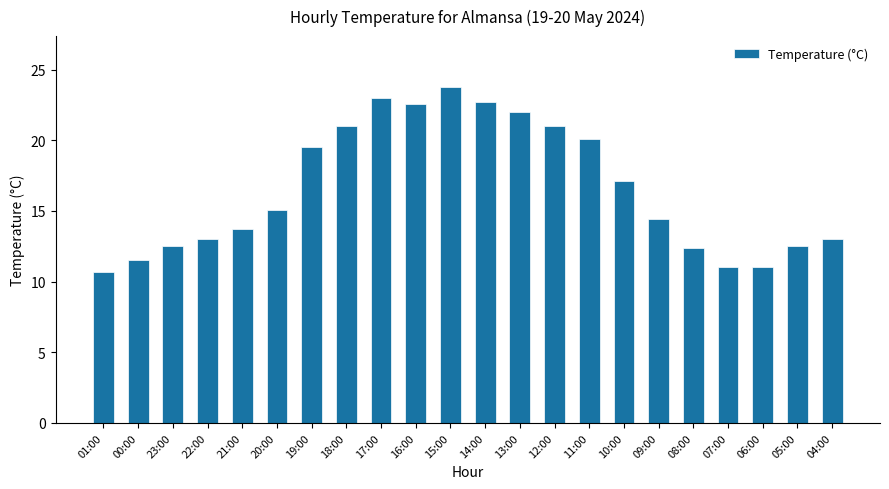

The value at 18:00 is 37.3. True or false?

False